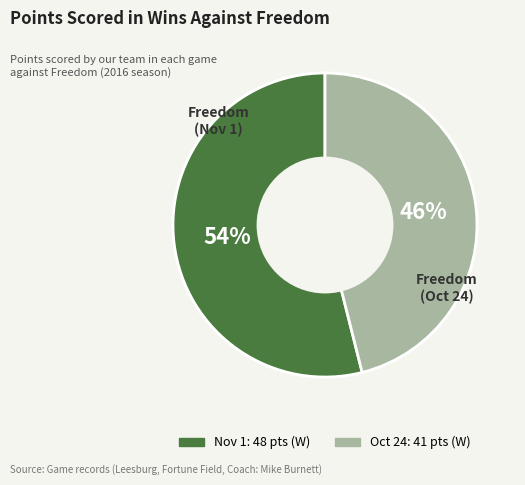

To the nearest percent, what is the difference between the largest and smallest slice percentages?

8%